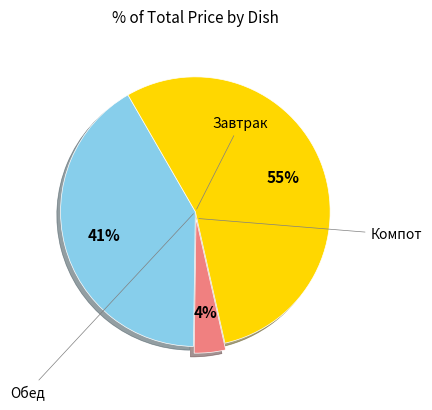

Does any single category account for the majority?

Yes